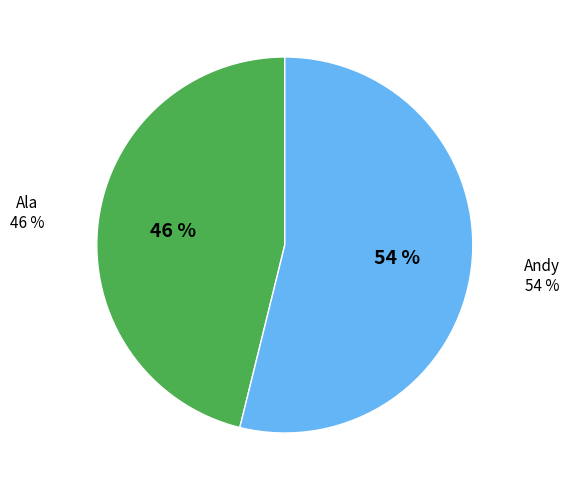

Which slice is the smallest?

Ala